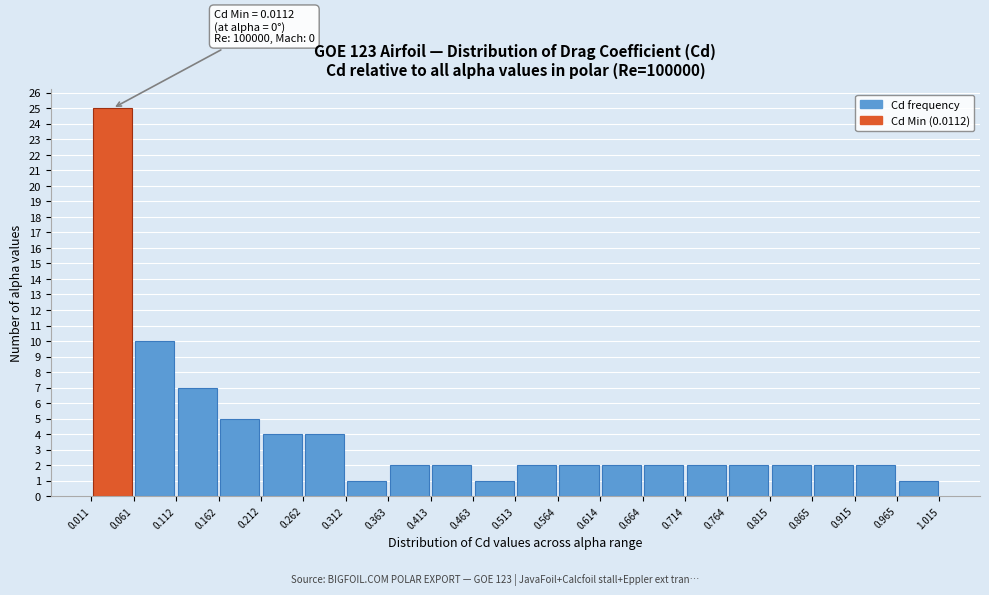

Over which range of the x-axis is the bar tallest?

0.011 to 0.061